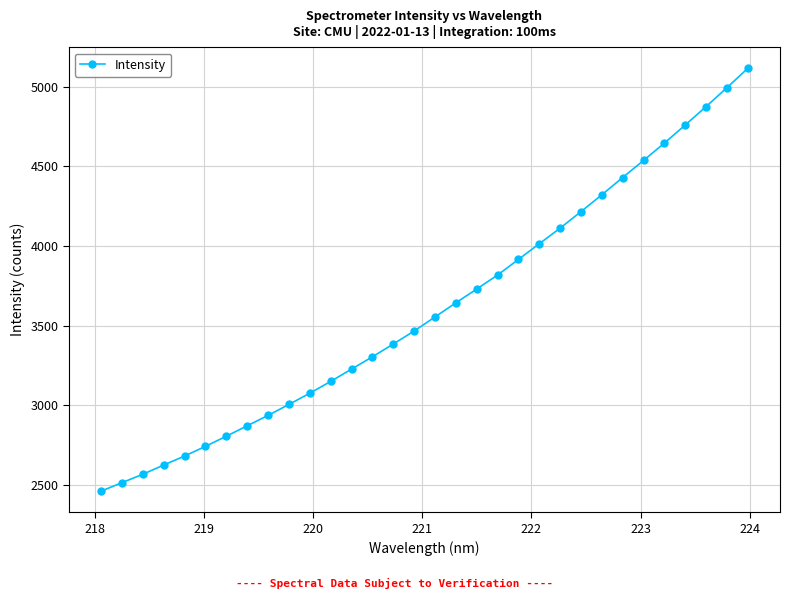

What is the value of the 16th point from the left?

3465.8